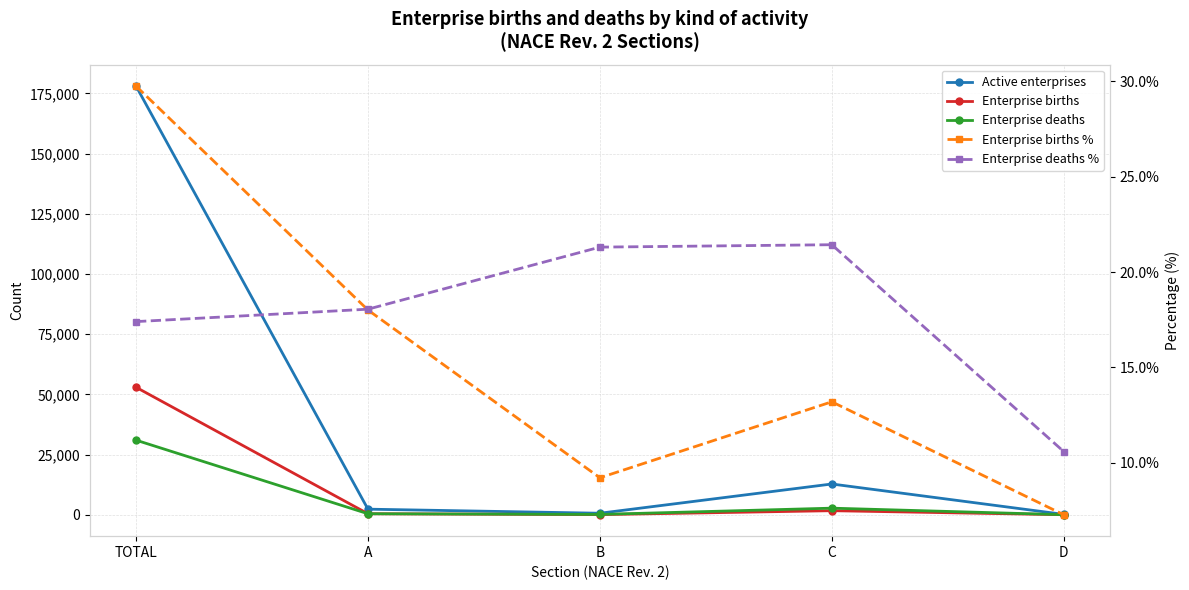

True or false: Active enterprises and Enterprise births % cross at least once.

False